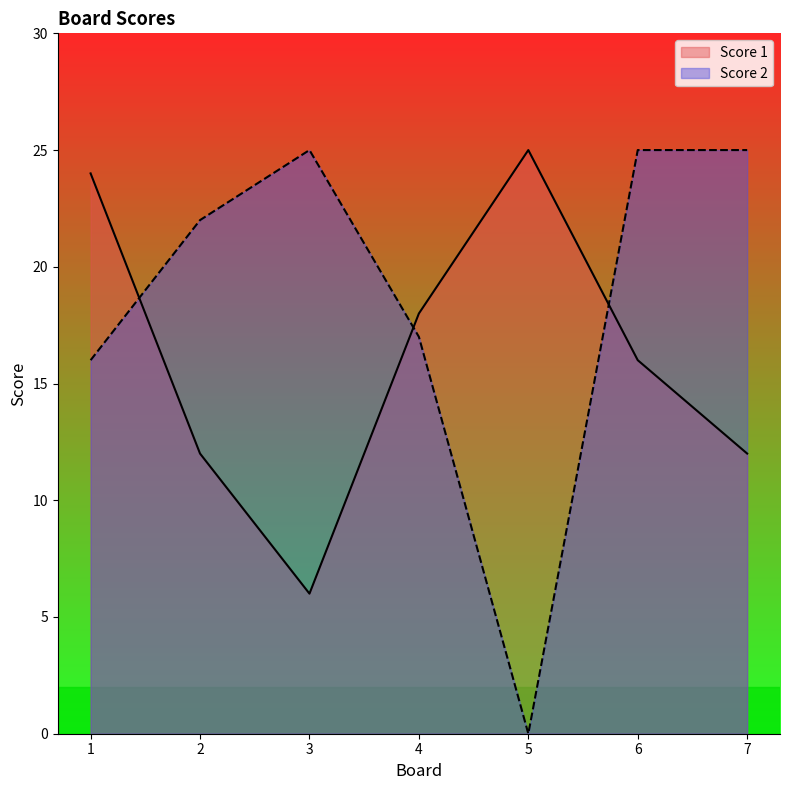

What is the total value across all series at 1?

40